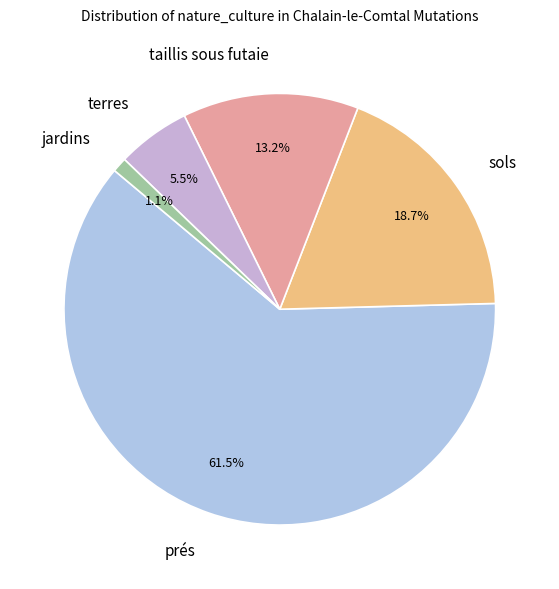

Rank the categories by value from lowest to highest.

jardins, terres, taillis sous futaie, sols, prés